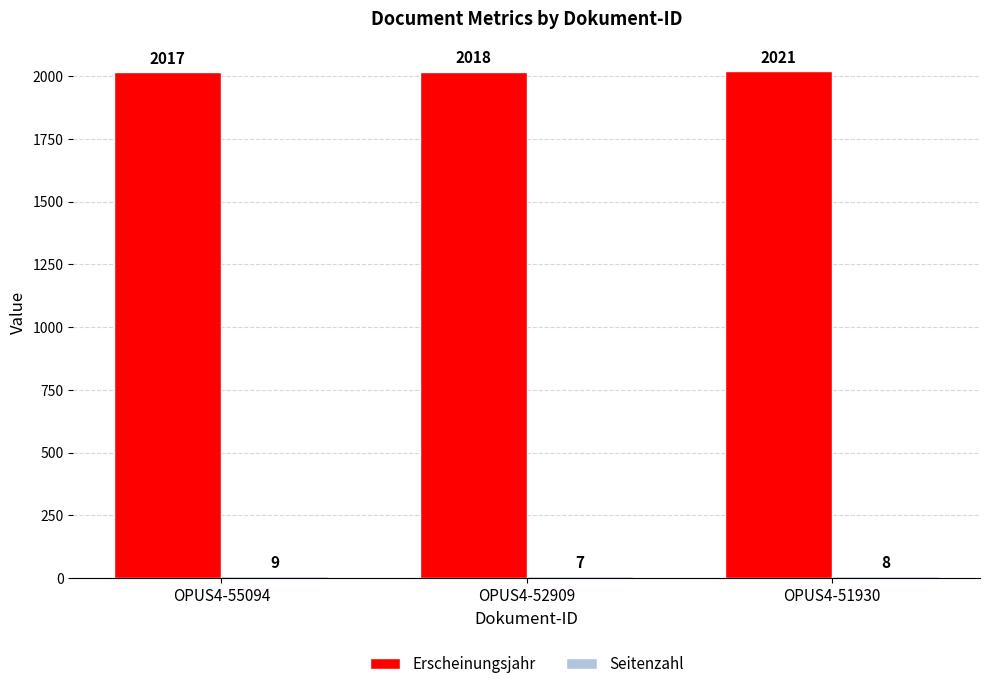

Which series has the largest range (max minus min)?

Erscheinungsjahr